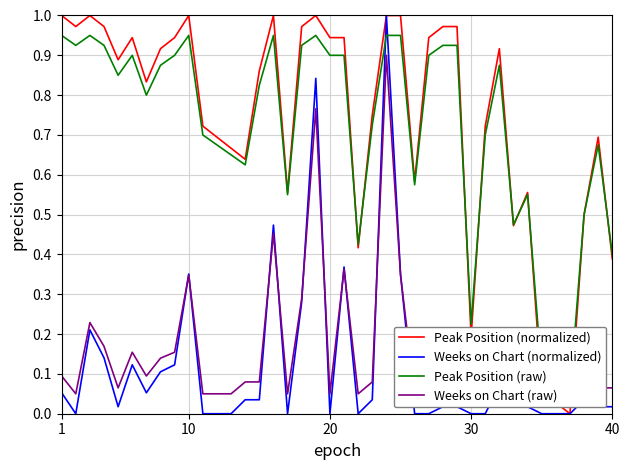

Reading right to left, transcribe all the data shown in this chart.

Peak Position (normalized): 0.4	0.7	0.5	0.0	0.0	0.1	0.6	0.5	0.9	0.7	0.2	1.0	1.0	0.9	0.6	1.0	1.0	0.8	0.4	0.9	0.9	1.0	1.0	0.6	1.0	0.9	0.6	0.7	0.7	0.7	1.0	0.9	0.9	0.8	0.9	0.9	1.0	1.0	1.0	1.0
Weeks on Chart (normalized): 0.0	0.0	0.0	0.0	0.0	0.0	0.0	0.0	0.1	0.0	0.0	0.0	0.0	0.0	0.0	0.4	1.0	0.0	0.0	0.4	0.0	0.8	0.3	0.0	0.5	0.0	0.0	0.0	0.0	0.0	0.4	0.1	0.1	0.1	0.1	0.0	0.1	0.2	0.0	0.1
Peak Position (raw): 0.4	0.7	0.5	0.1	0.1	0.1	0.6	0.5	0.9	0.7	0.2	0.9	0.9	0.9	0.6	0.9	0.9	0.7	0.4	0.9	0.9	0.9	0.9	0.6	0.9	0.8	0.6	0.7	0.7	0.7	0.9	0.9	0.9	0.8	0.9	0.9	0.9	0.9	0.9	0.9
Weeks on Chart (raw): 0.1	0.1	0.1	0.1	0.1	0.1	0.1	0.1	0.1	0.1	0.1	0.1	0.1	0.1	0.1	0.3	0.9	0.1	0.1	0.4	0.1	0.8	0.3	0.1	0.5	0.1	0.1	0.1	0.1	0.1	0.3	0.2	0.1	0.1	0.2	0.1	0.2	0.2	0.1	0.1